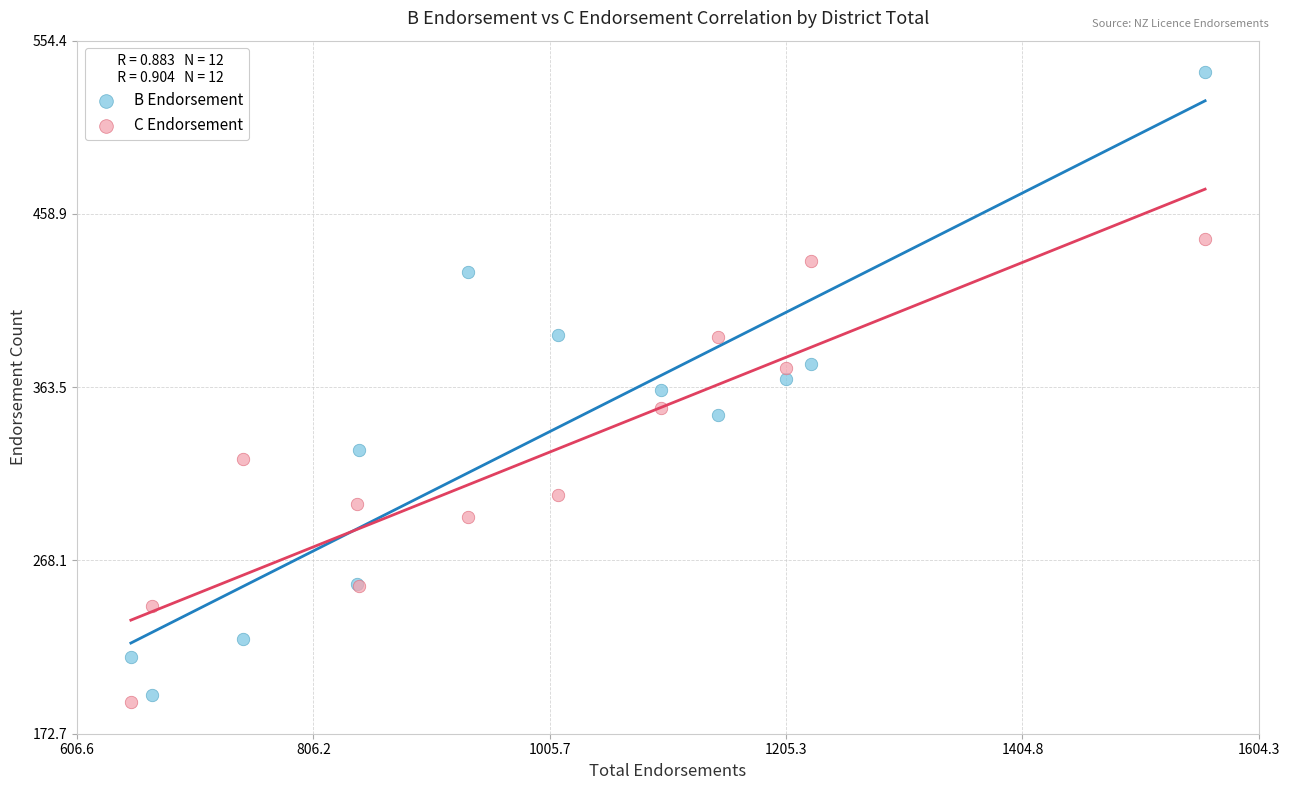

Which series contains the highest Y value?

B Endorsement